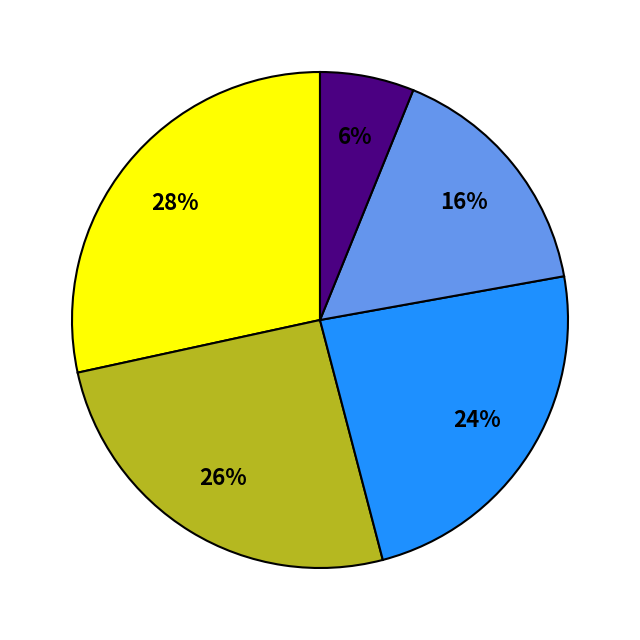

Does any single category account for the majority?

No